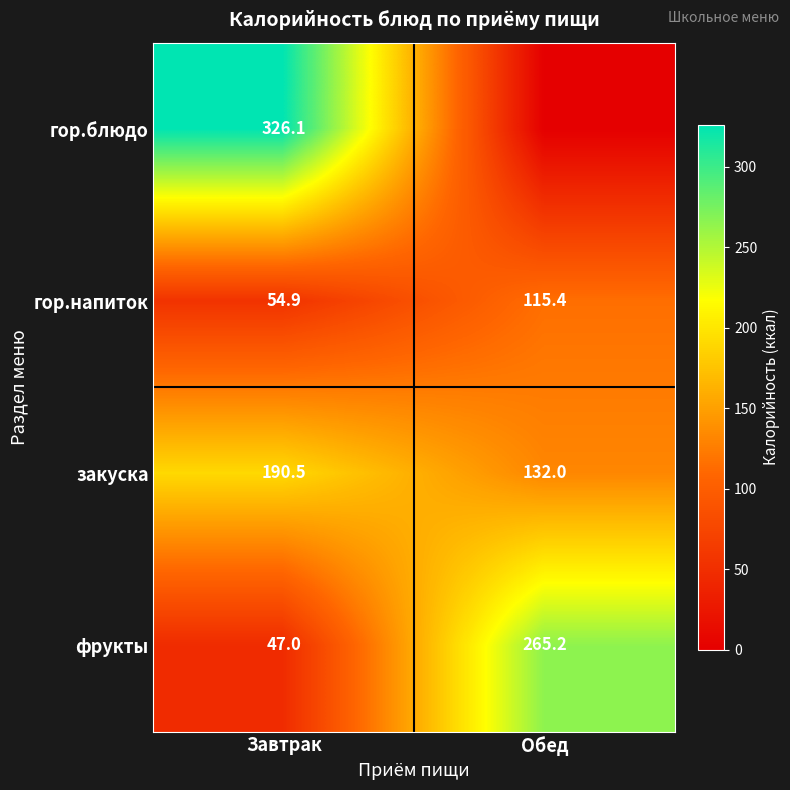

Is the value of закуска at Обед greater than the value of фрукты at Обед?

No